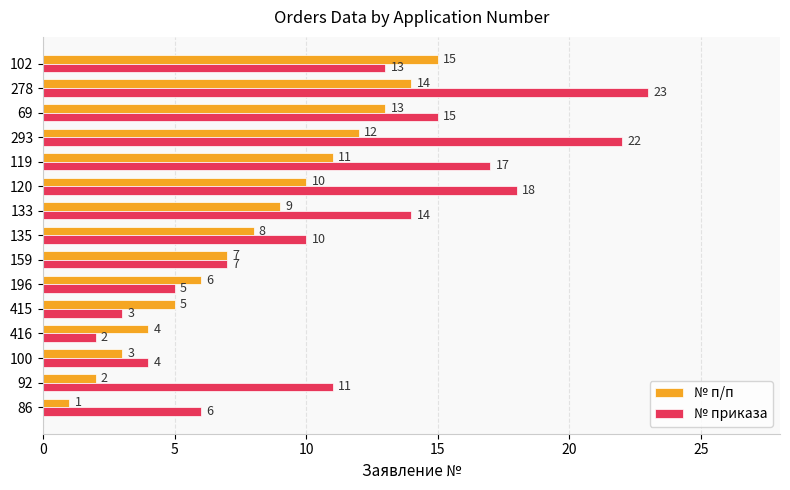

List the series in order of their overall mean, lowest first.

№ п/п, № приказа